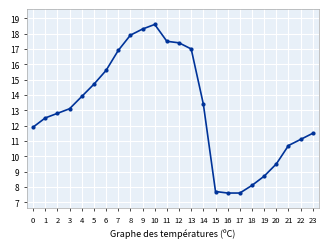

What is the difference between the second highest and minimum values?

10.7